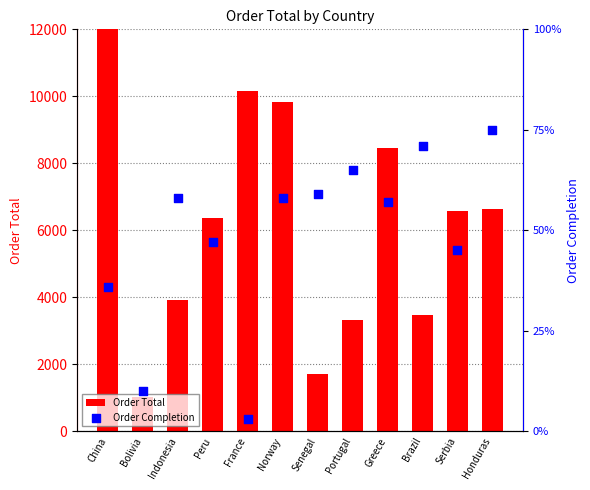

At which category is the sum across all series the highest?

China